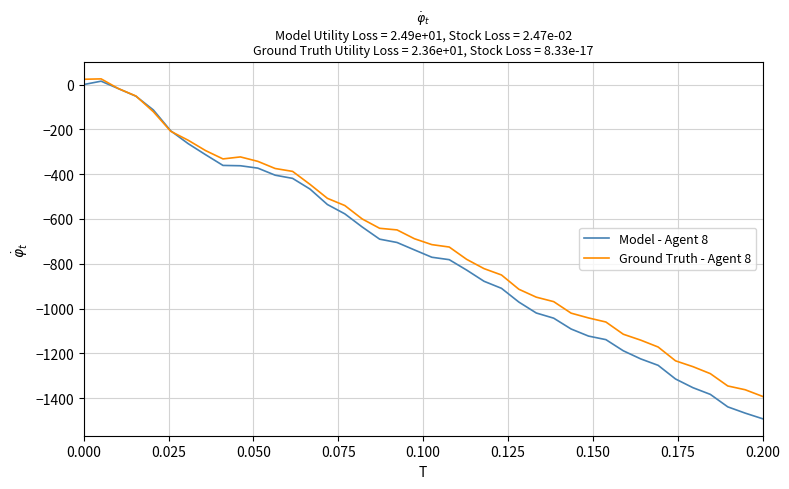

What is the smallest value displayed?

-1491.3